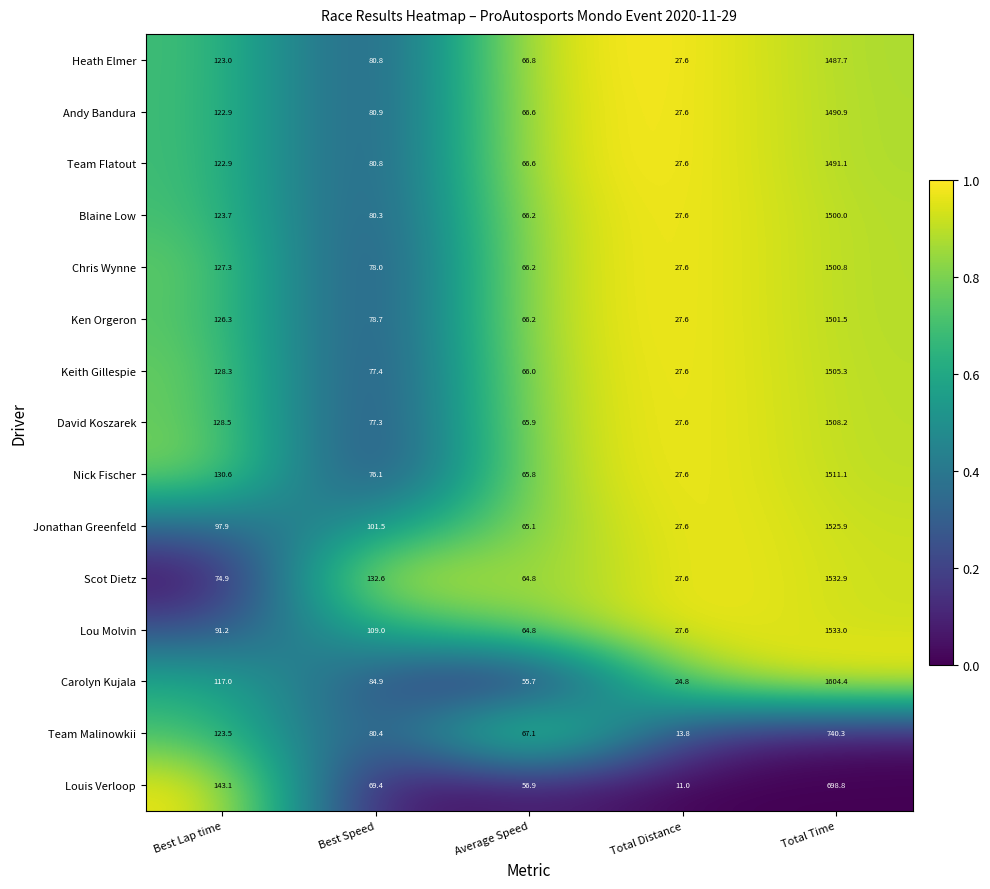

At which category is the sum across all series the highest?

Total Time